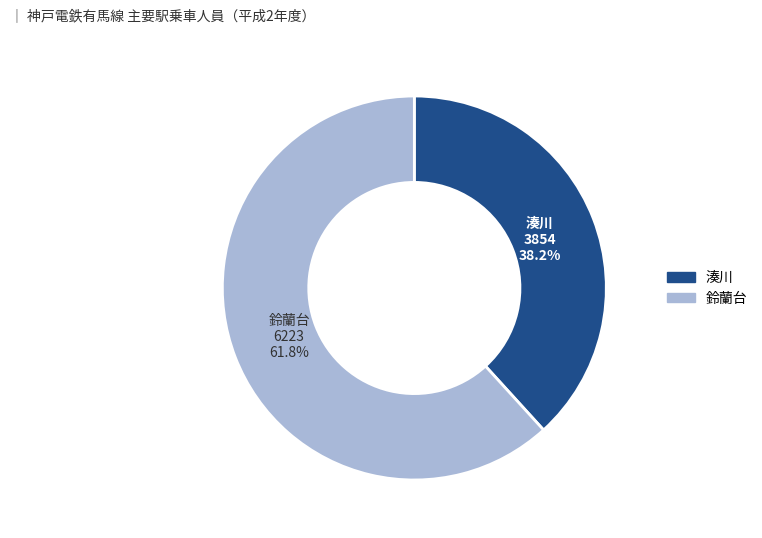

What portion of the pie excludes 鈴蘭台?

38.2%